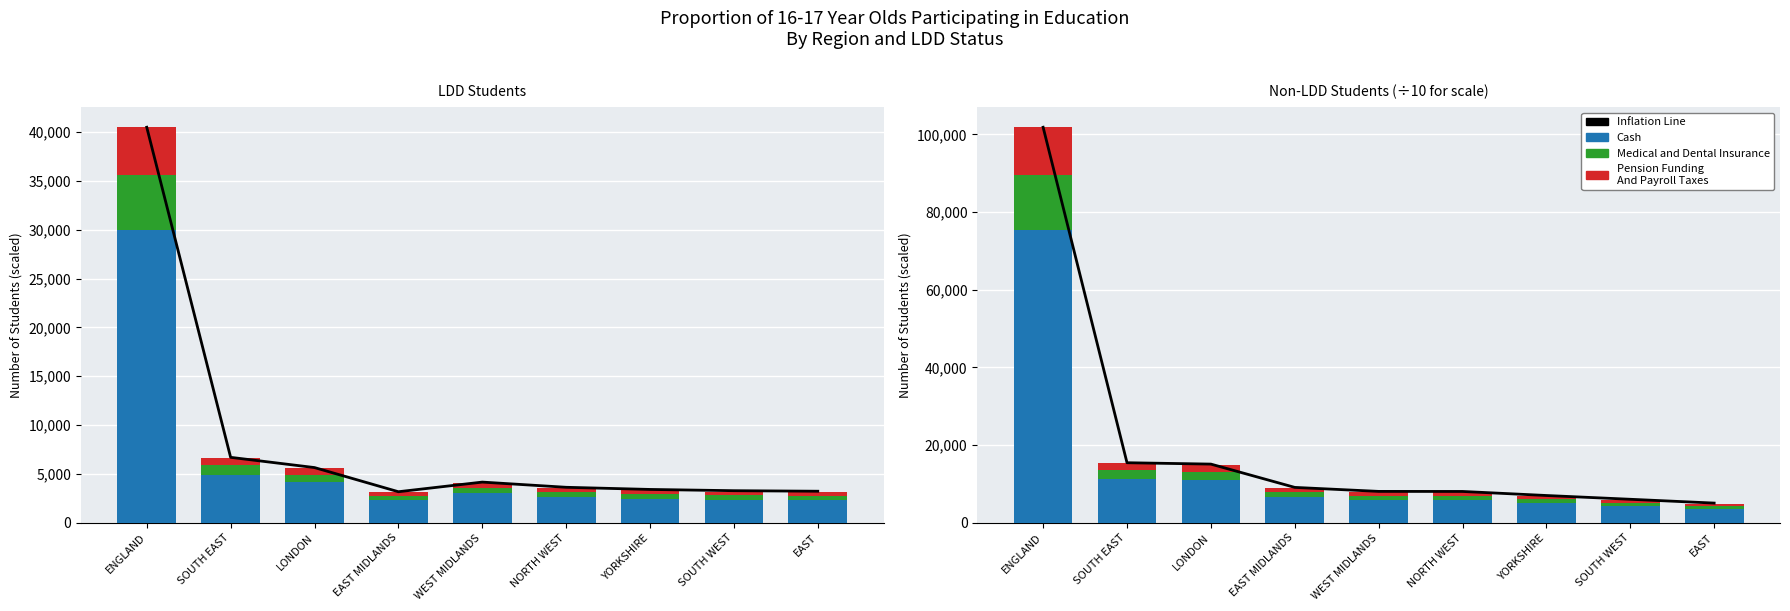

What is the label of the 6th bar from the left?

NORTH WEST